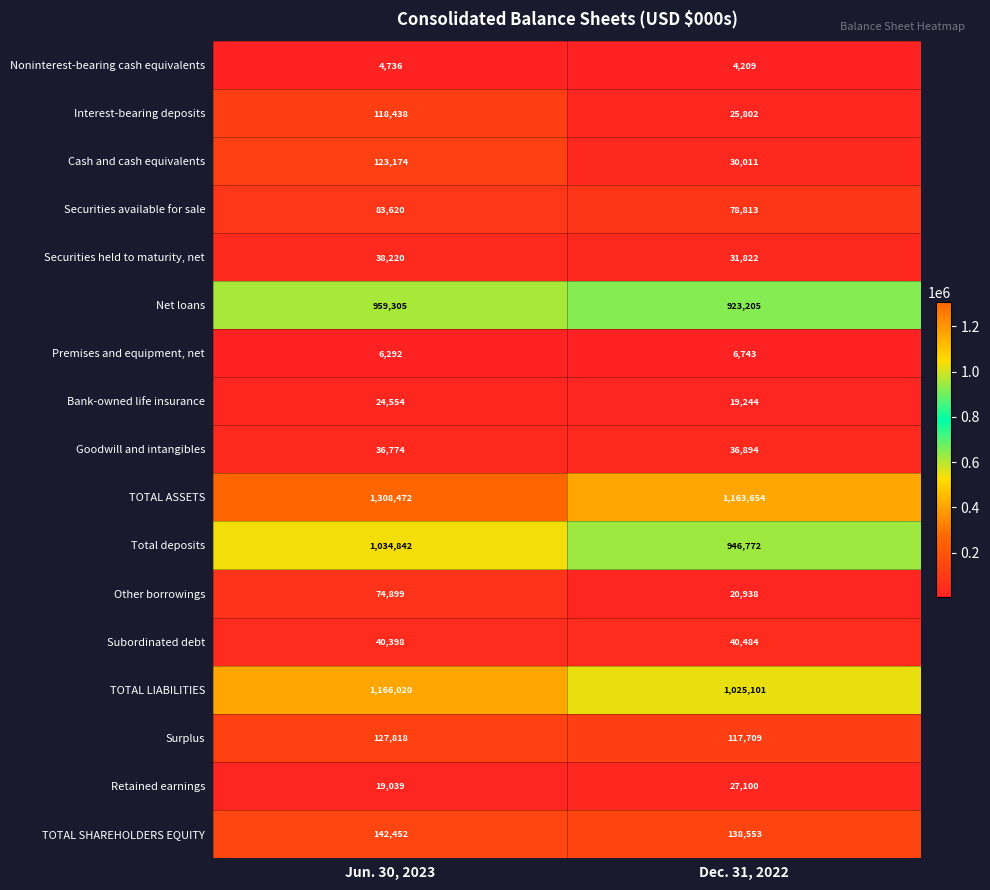

What is the maximum value shown in the chart?

1308472